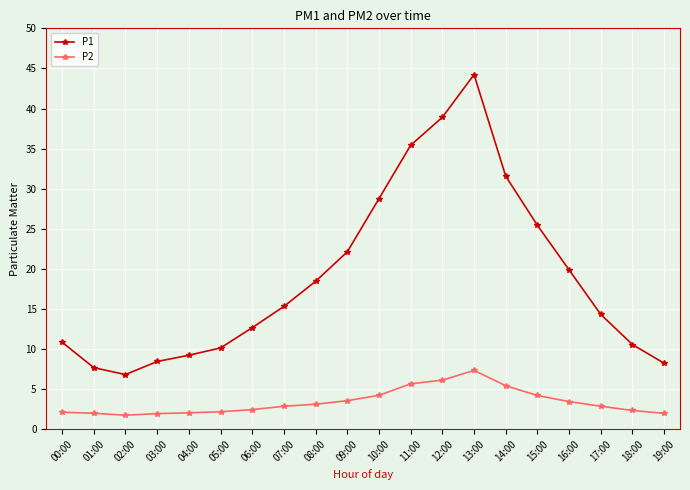

Does the chart have visible grid lines?

Yes